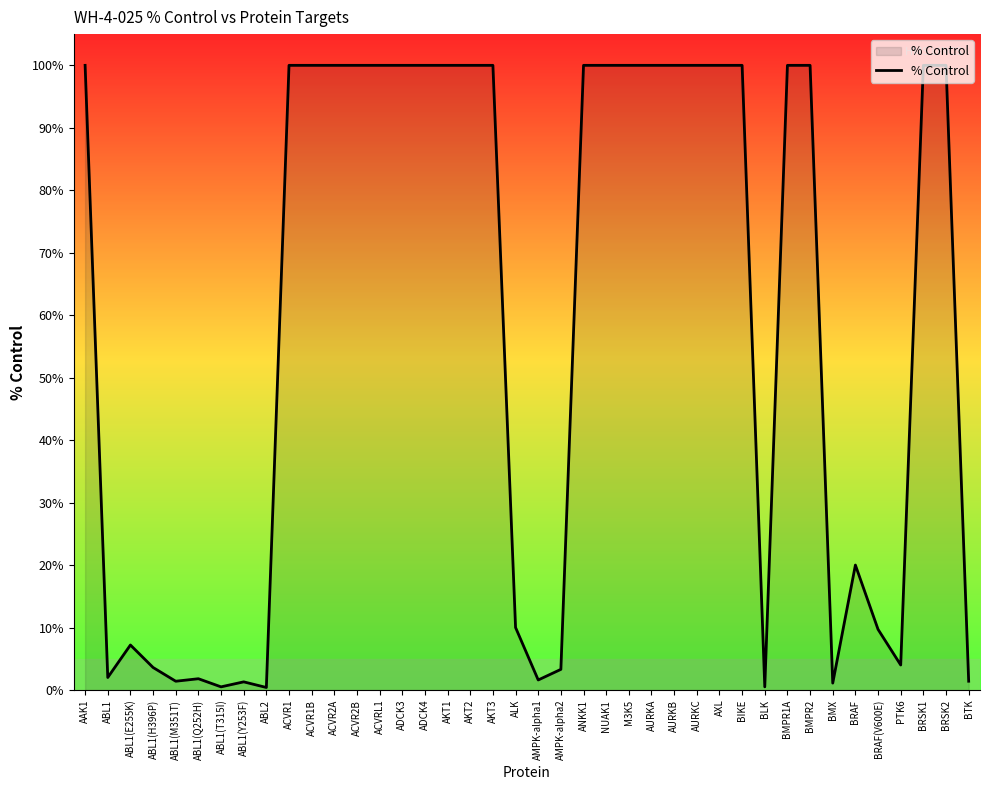

At which label is the value closest to 50?

BRAF